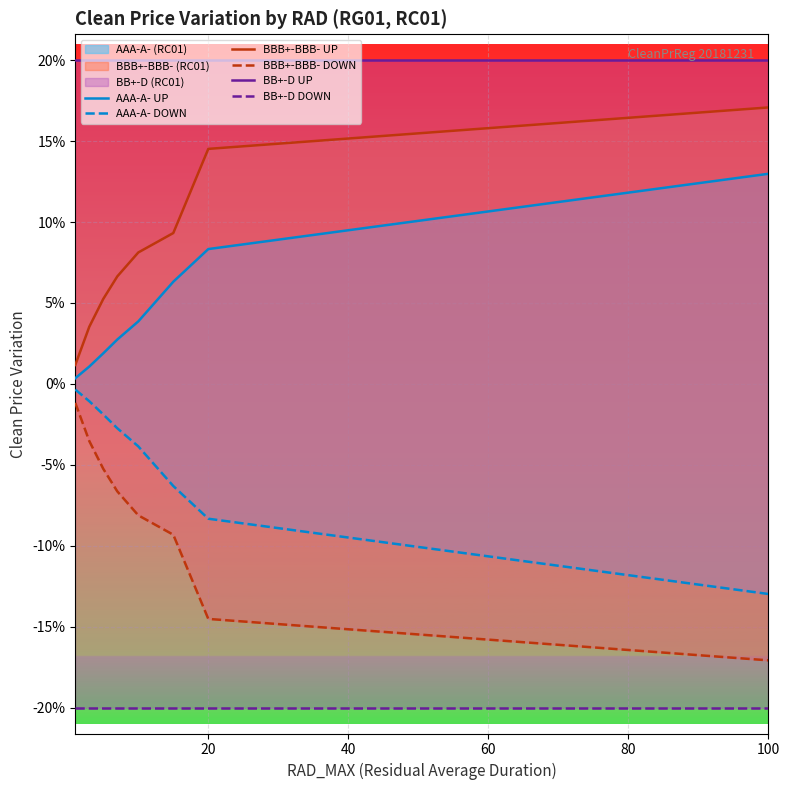

What is the difference between the second highest and second lowest values in the AAA-A- UP series?

0.1